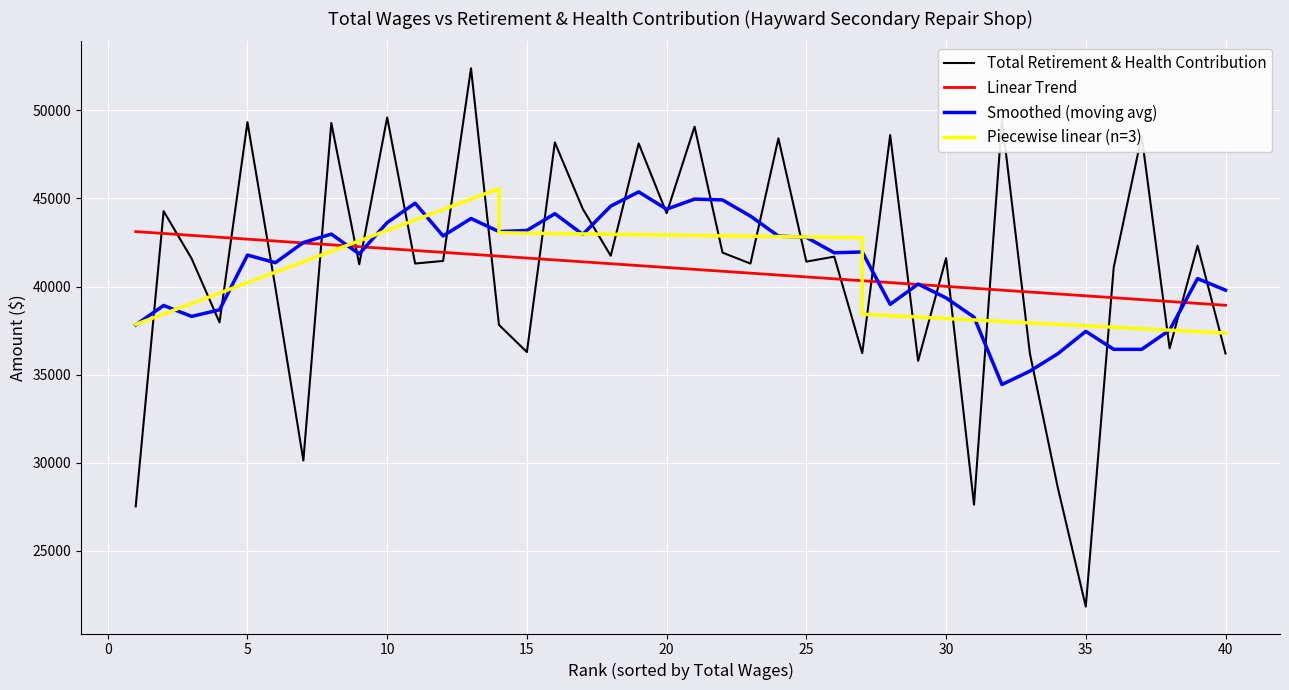

How many interior local peaks (higher than both neighbors) does the data have?

15